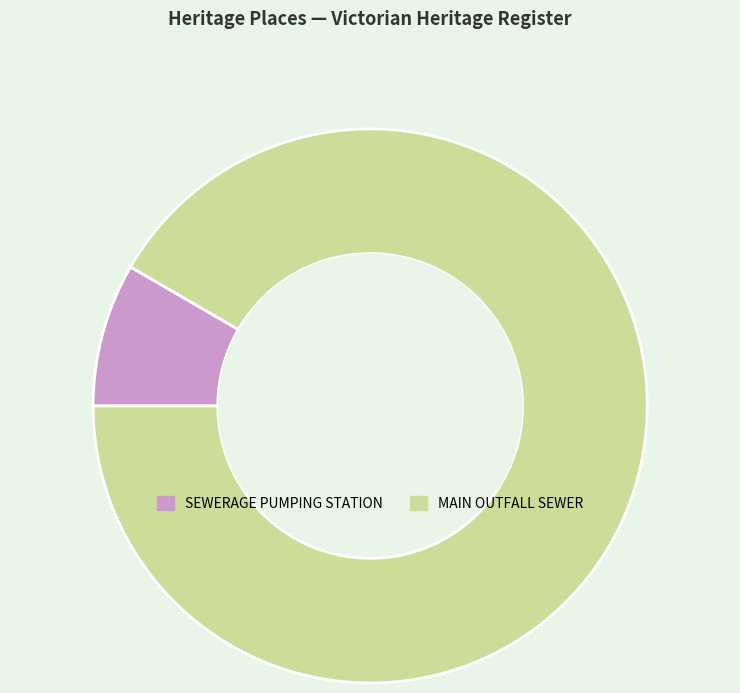

Is it true that SEWERAGE PUMPING STATION is 1% of the pie?

False